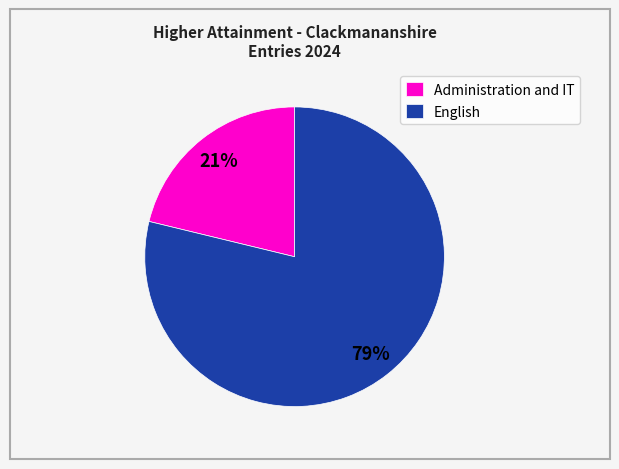

Combined, do English and Administration and IT account for over 50%?

Yes